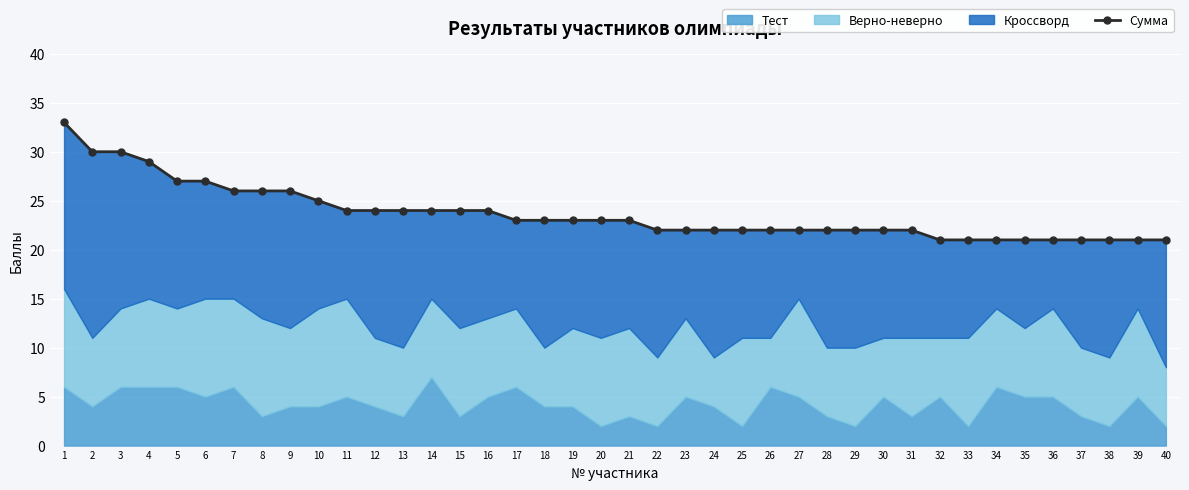

Rank the categories by value from lowest to highest.

32, 33, 34, 35, 36, 37, 38, 39, 40, 22, 23, 24, 25, 26, 27, 28, 29, 30, 31, 17, 18, 19, 20, 21, 11, 12, 13, 14, 15, 16, 10, 7, 8, 9, 5, 6, 4, 2, 3, 1